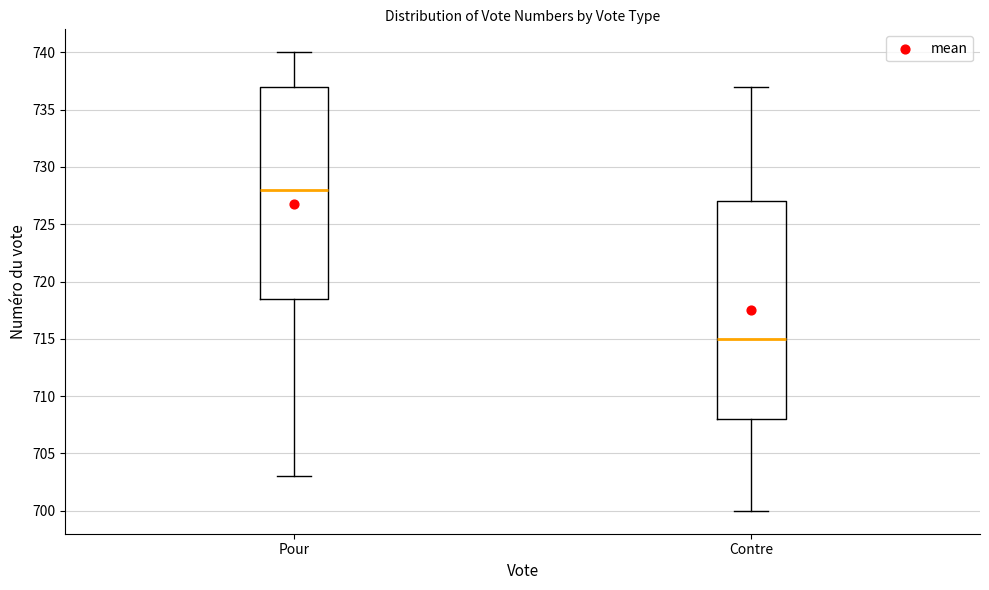

Comparing the boxes themselves (not the whiskers), which one is the tallest?

Contre